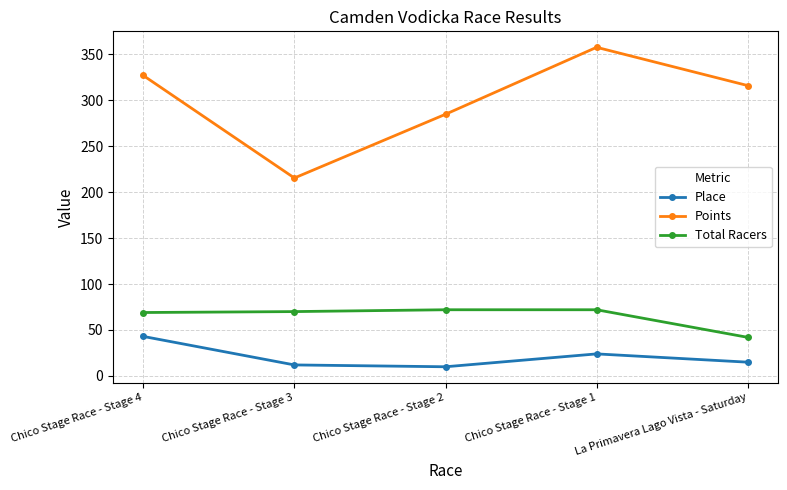

True or false: Place has more than 2 interior local peaks.

False